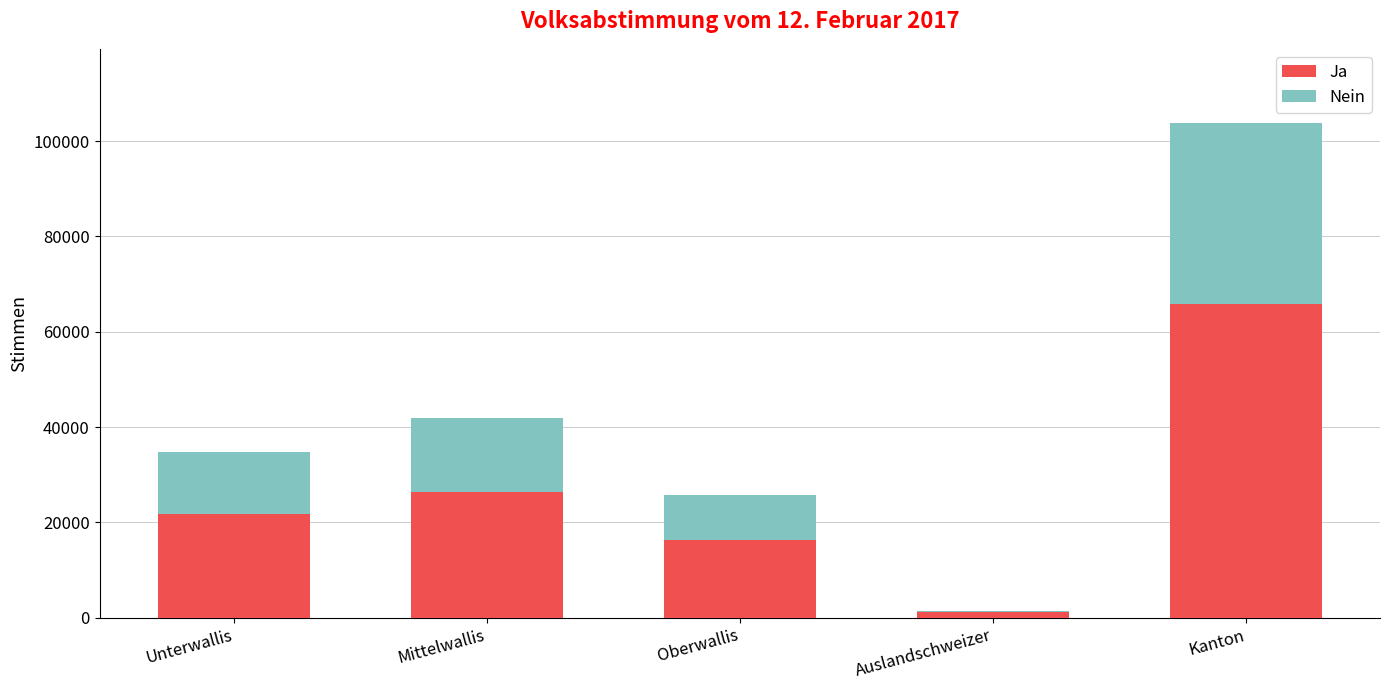

Which category has the highest value in the Ja series?

Kanton